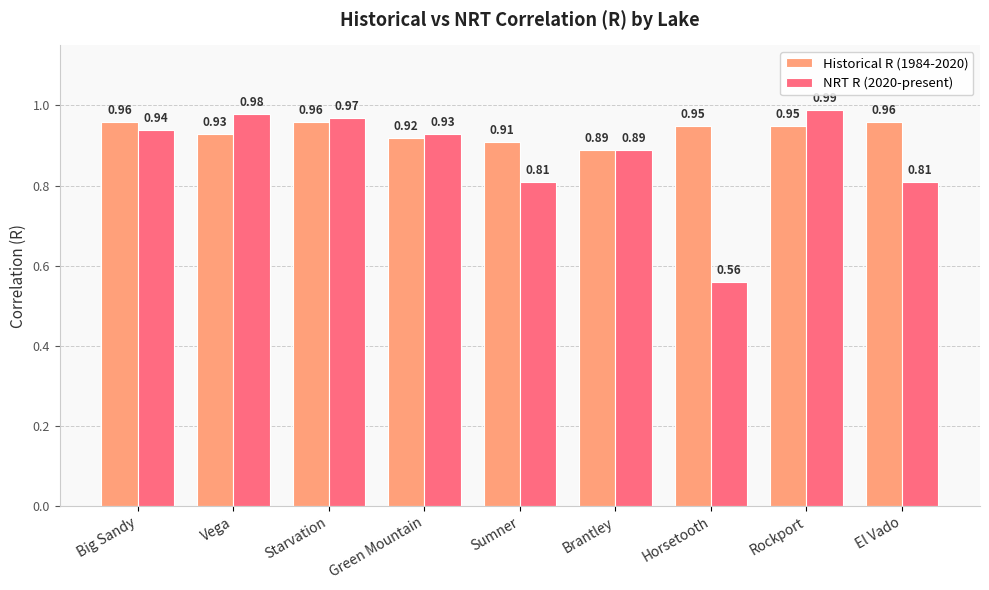

What is the label of the 2nd bar from the left?

Vega